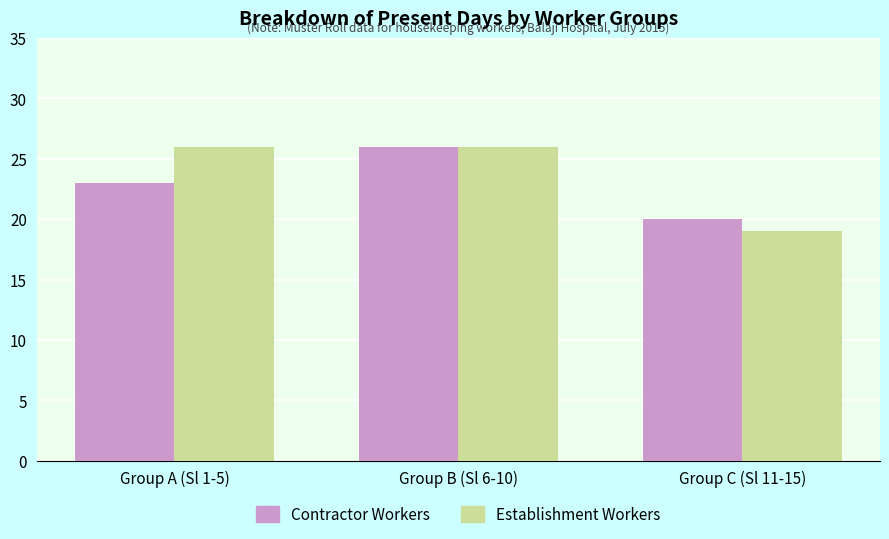

At which category is the sum across all series the highest?

Group B (Sl 6-10)